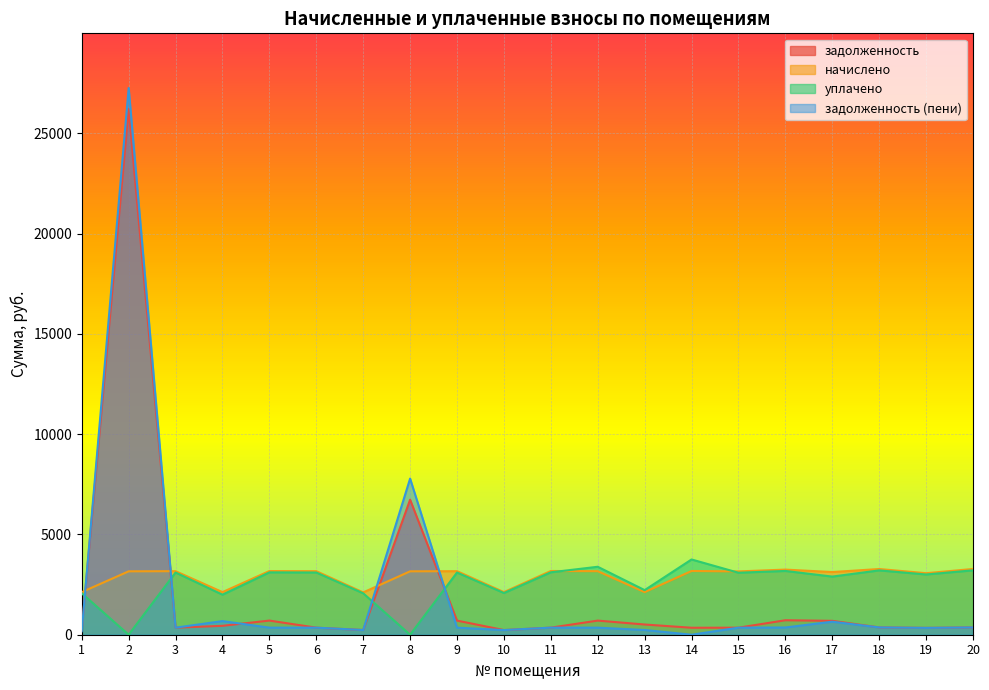

Reading left to right, what are all the values shown in this chart?

задолженность: 235.8	26203.0	352.0	443.5	705.6	352.0	234.4	6731.2	704.0	232.2	353.1	704.0	509.2	347.9	350.7	721.6	691.8	364.0	340.8	364.2
начислено: 2124.0	3160.8	3168.0	2124.0	3175.2	3168.0	2109.6	3160.8	3168.0	2124.0	3178.1	3168.0	2124.0	3178.1	3156.5	3247.2	3124.8	3276.0	3067.2	3278.2
уплачено: 2066.3	0.0	3102.0	1996.2	3109.1	3102.0	2065.7	0.0	3100.6	2079.5	3111.9	3388.0	2223.5	3752.2	3090.7	3179.6	2898.5	3207.8	3003.3	3209.9
задолженность (пени): 173.1	27256.6	352.0	679.5	352.8	352.0	234.4	7784.8	352.0	232.0	353.1	352.0	236.0	0.0	350.7	360.8	649.2	364.0	340.8	364.2